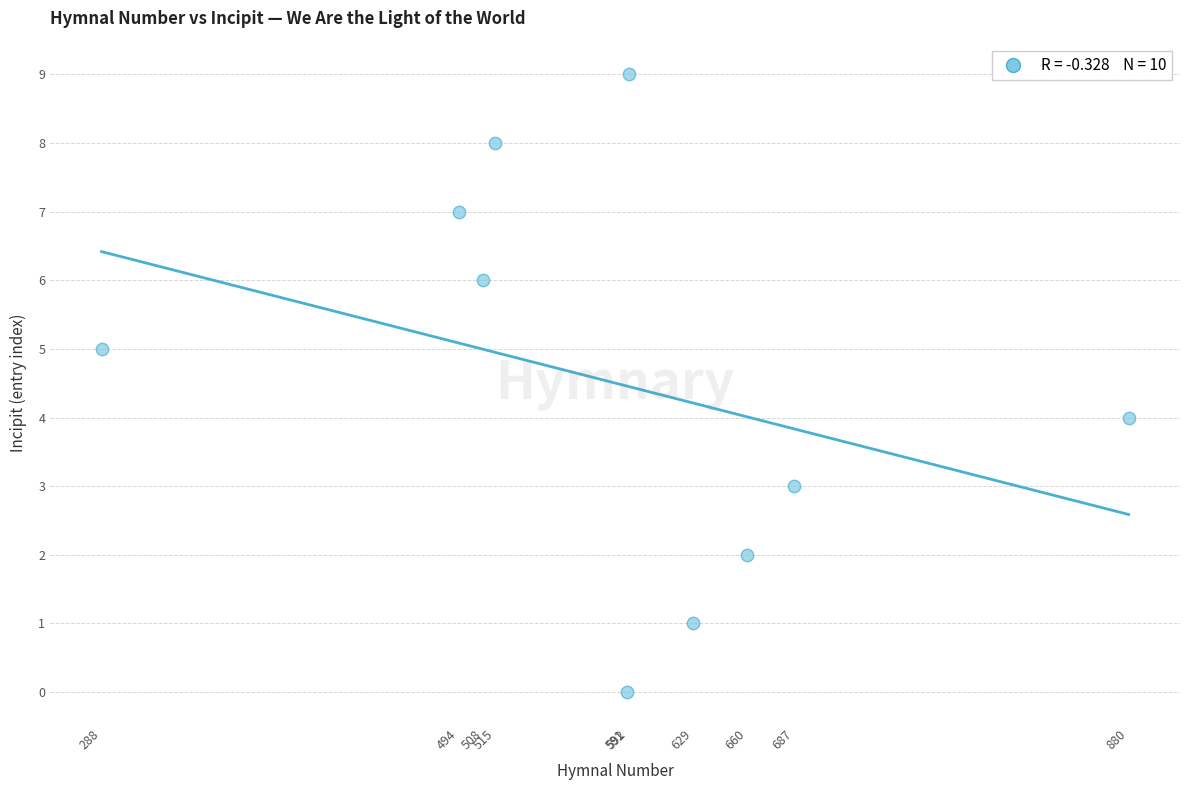

What is the average X value?

584